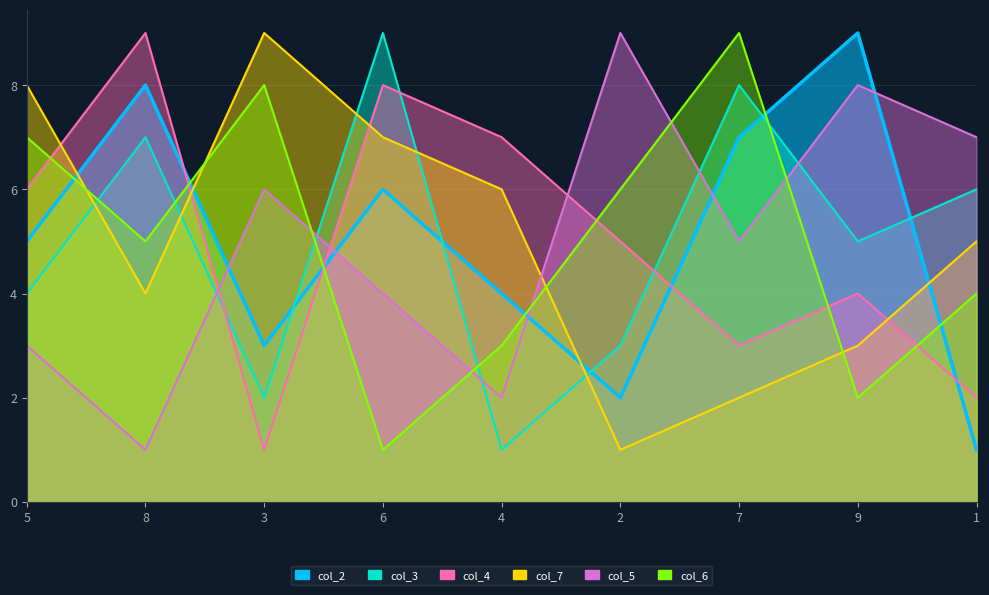

How many lines are shown in the chart?

6